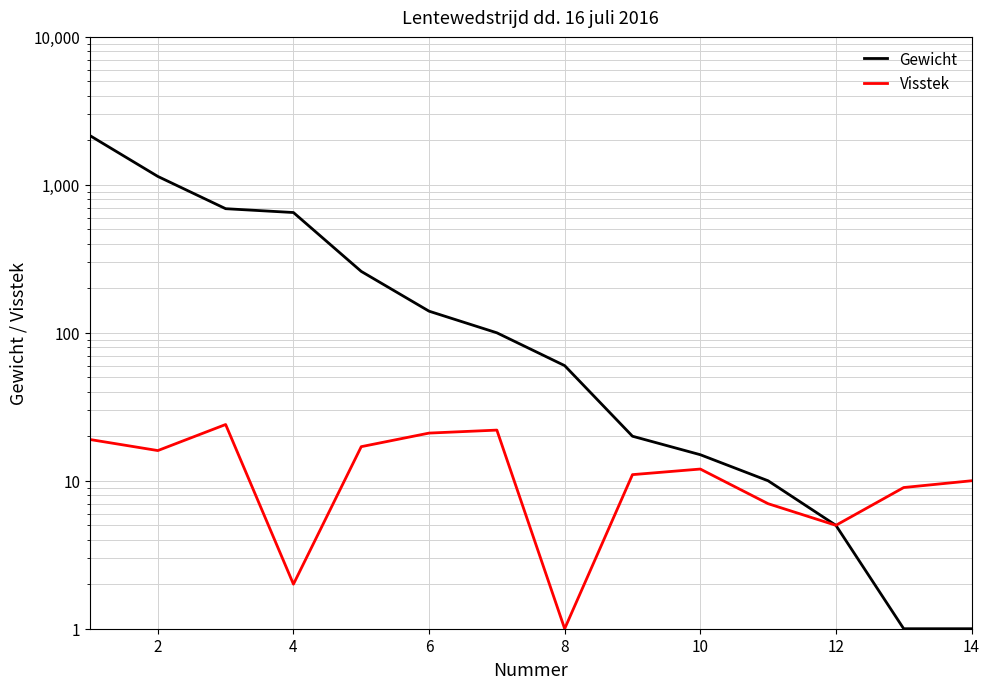

What is the maximum value shown in the chart?

2150